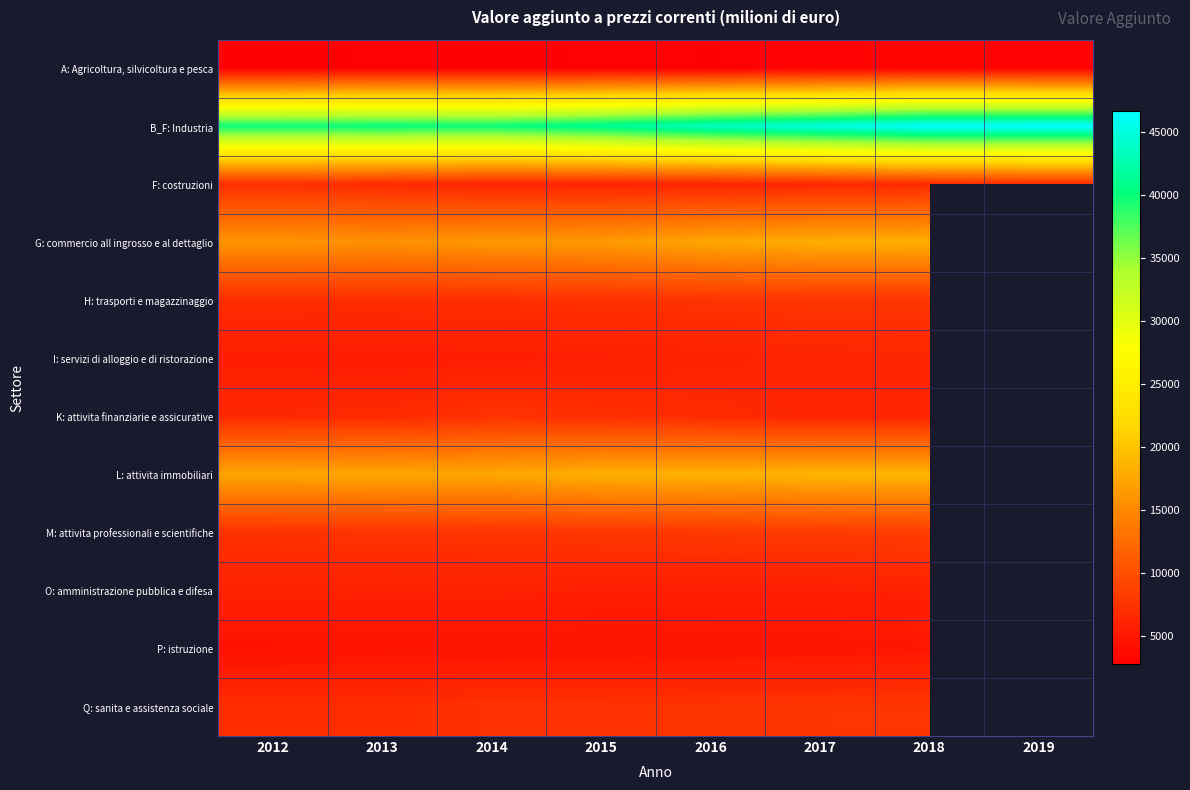

What is the maximum value for A: Agricoltura, silvicoltura e pesca?

3190.6